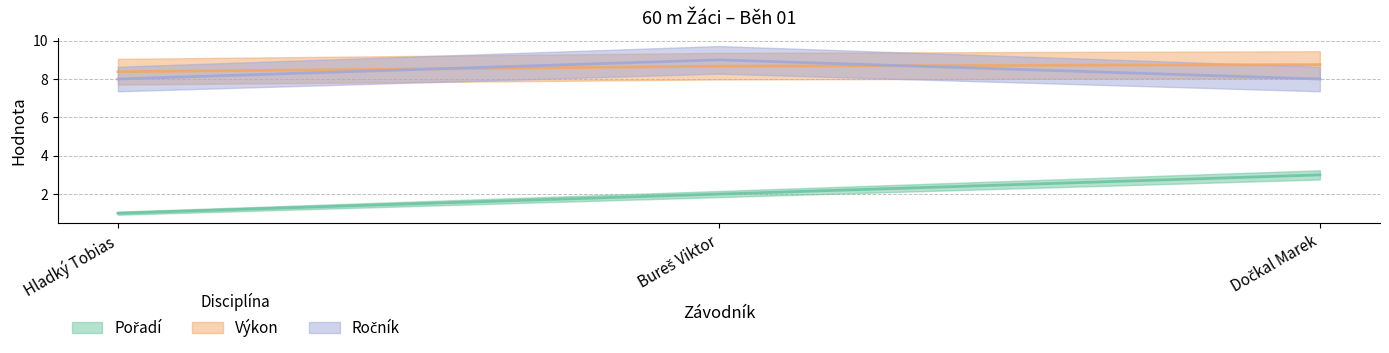

What is the difference between the Výkon values at Bureš Viktor and Hladký Tobias?

0.3